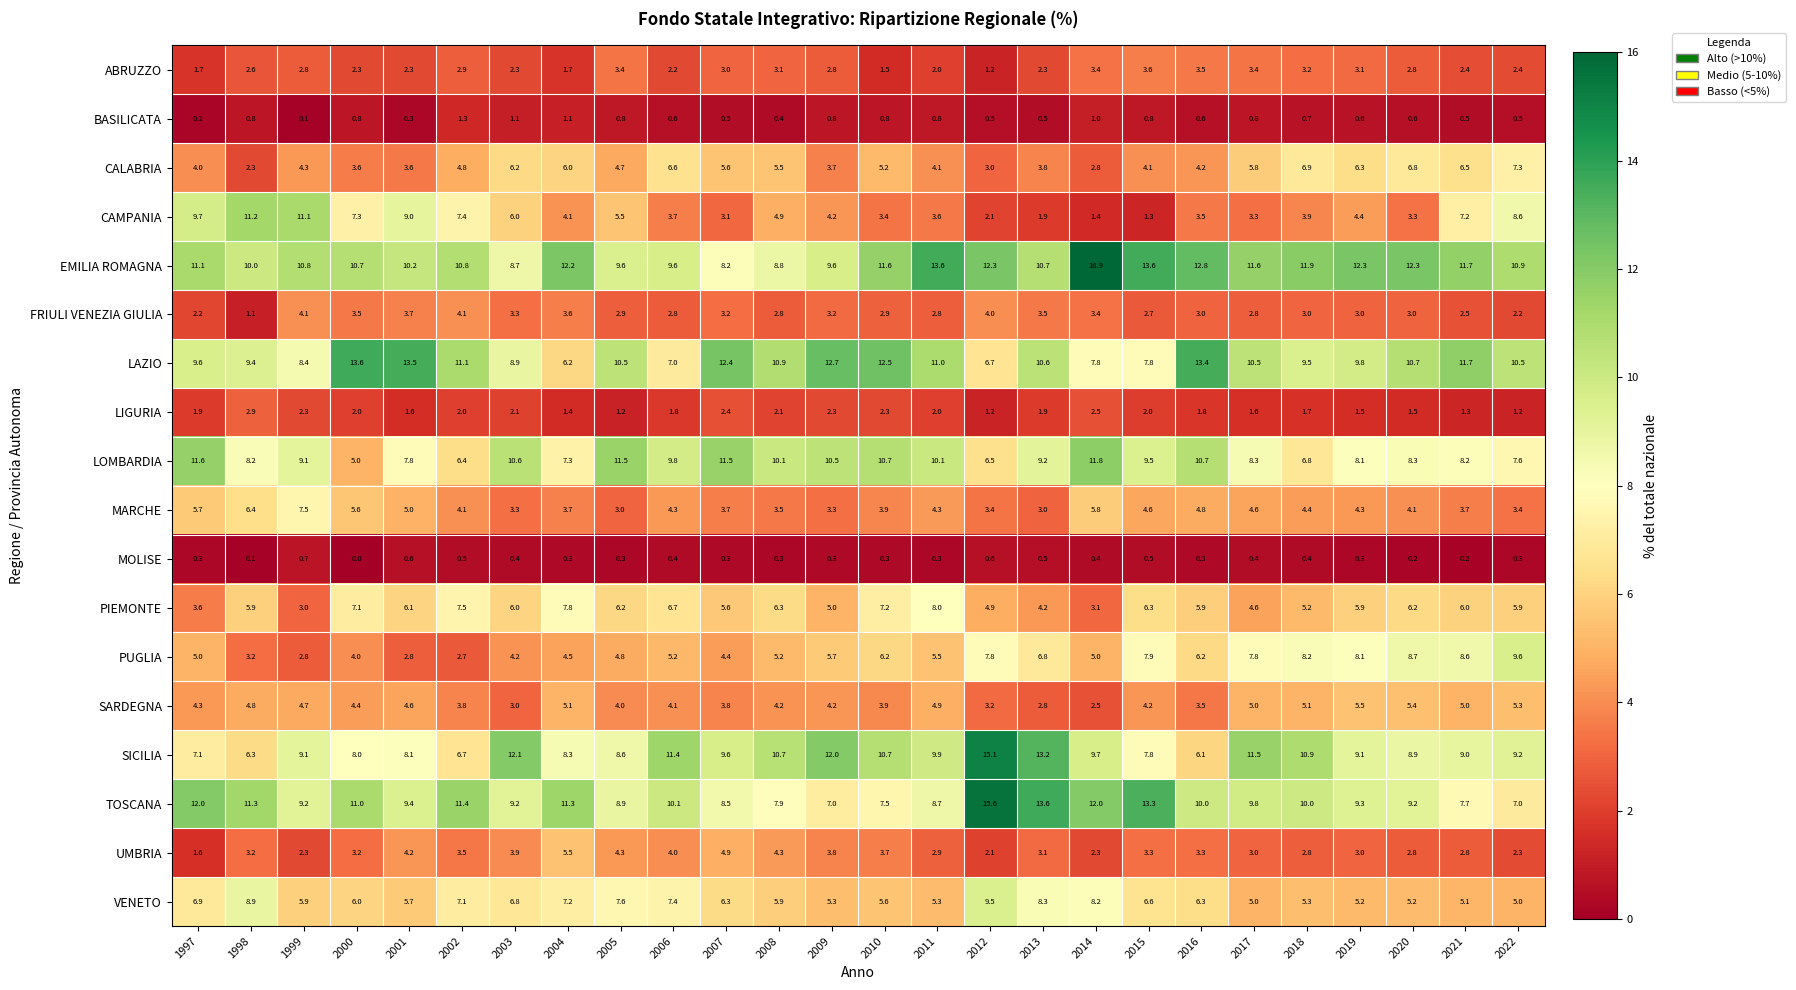

What is the sum of the LAZIO values at 2021 and 2000?

25.3